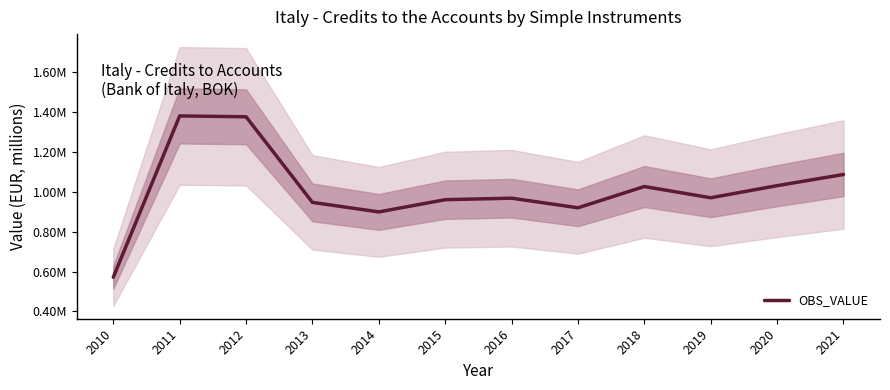

What is the change in value from 2012 to 2018?

-349064.8